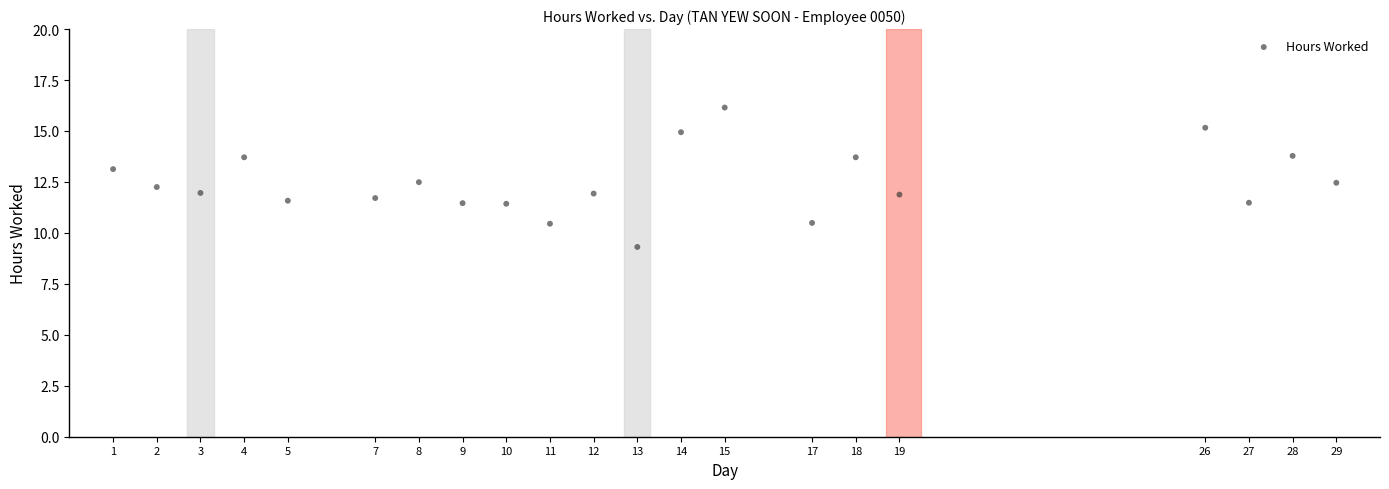

What is the range of Y values (max minus min)?

6.8